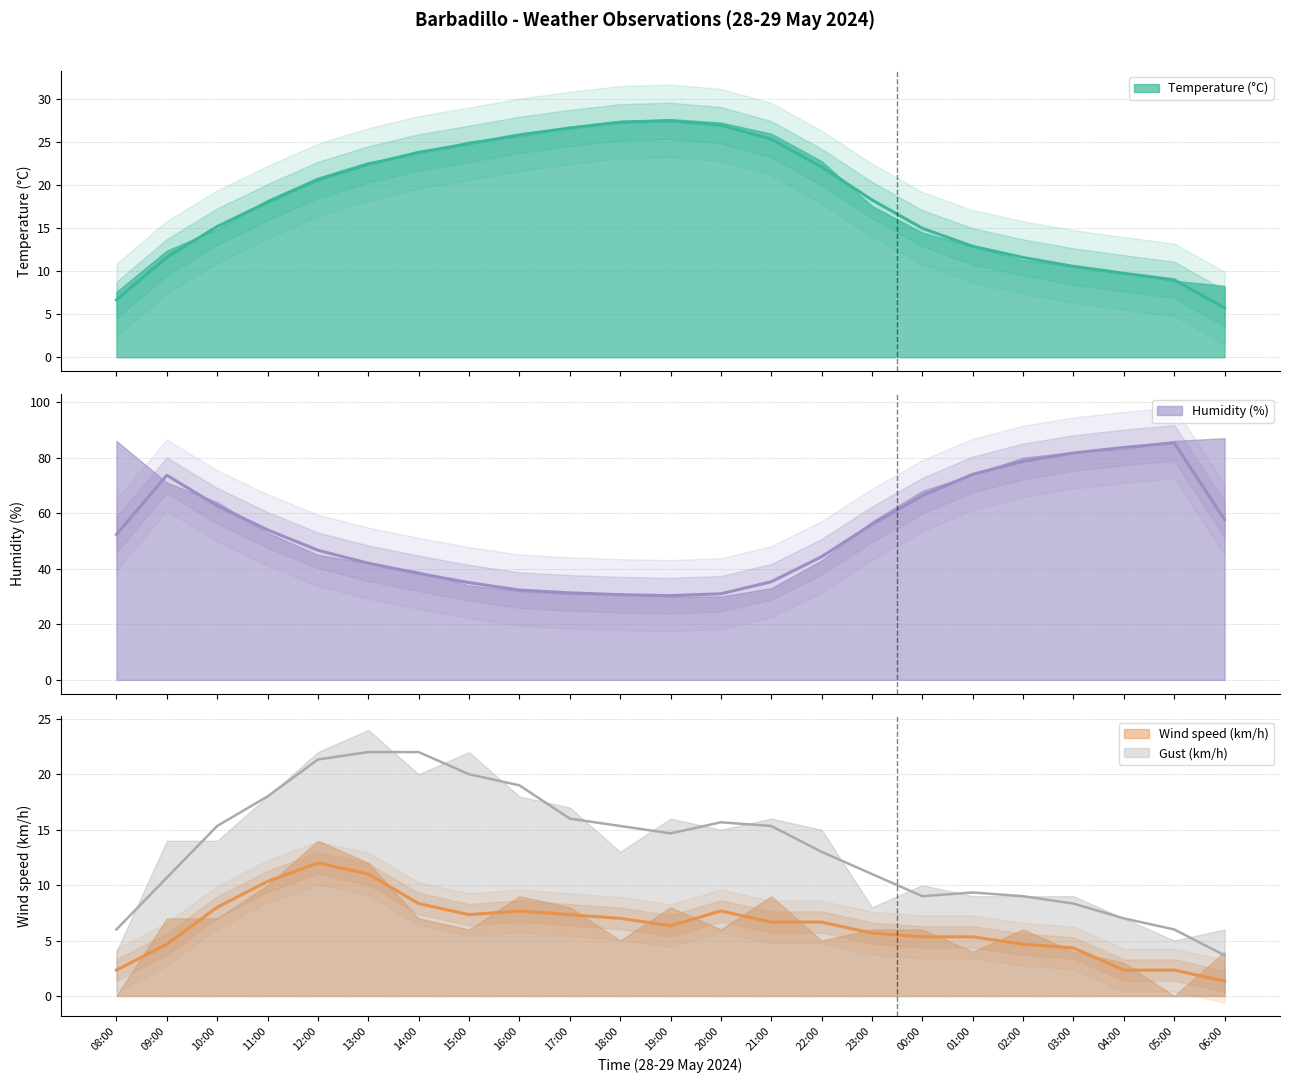

At how many categories does at least one series exceed 71?

7